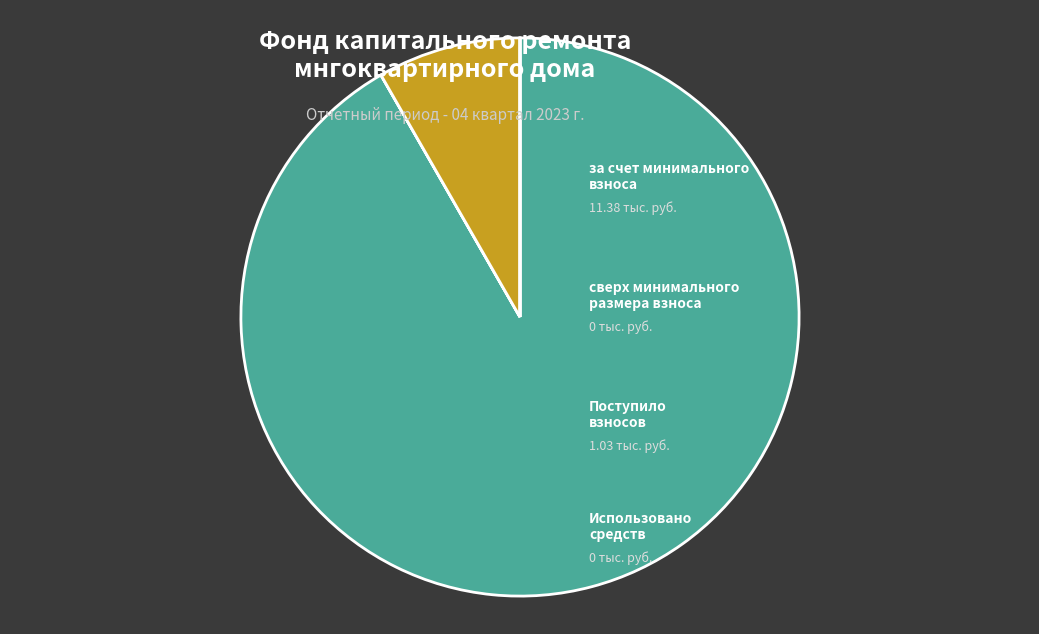

Is there any slice that represents more than half of the pie?

Yes